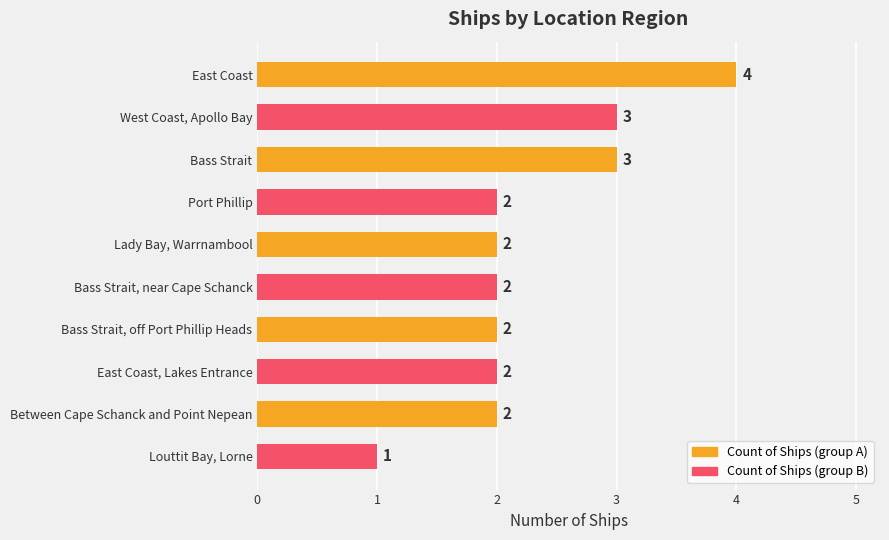

Count the values in the range 2 to 3.

8